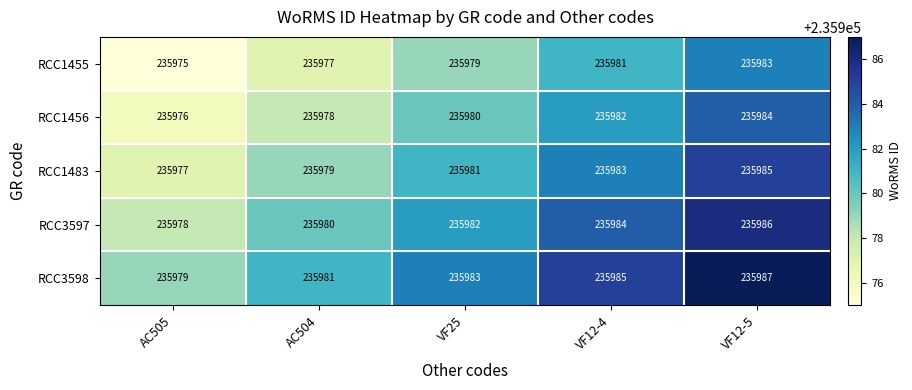

What is the total value across all series at VF25?

1179905